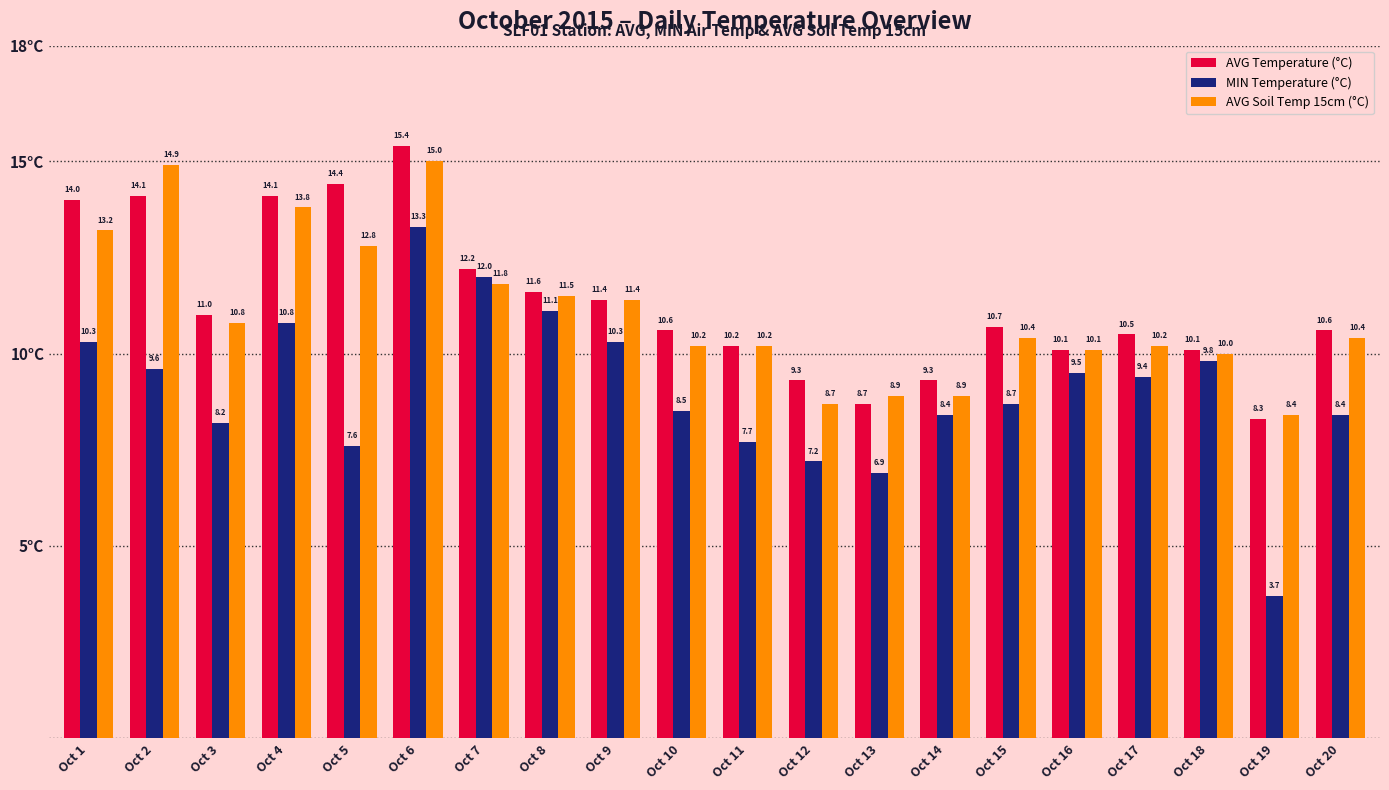

At which label is AVG Soil Temp 15cm (°C) closest to 11?

Oct 3